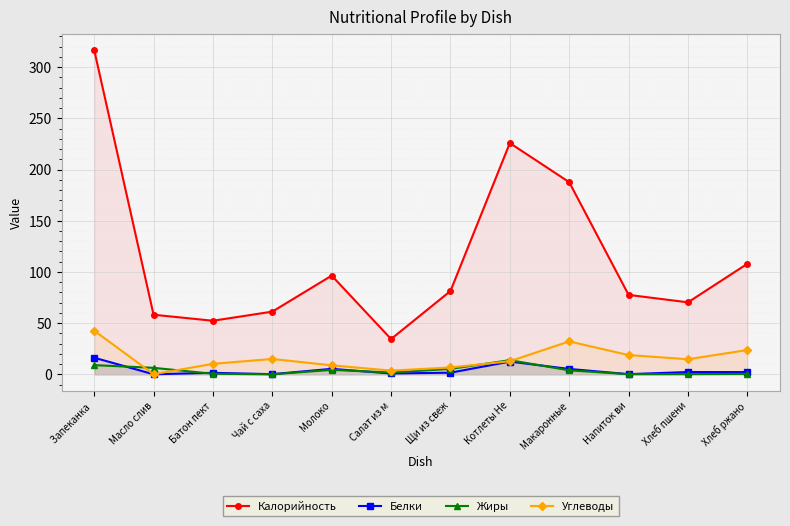

The Белки series shows 0.8 at Салат из м. True or false?

True